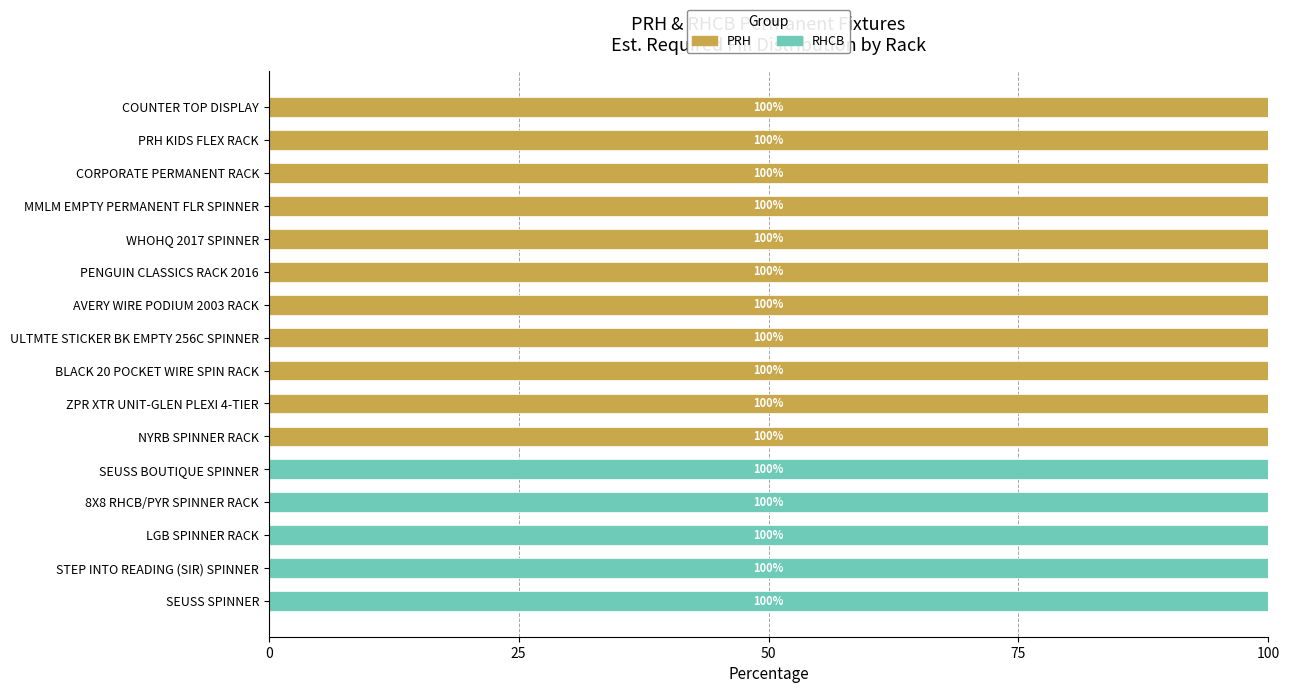

What is the sum of all PRH values?

1100